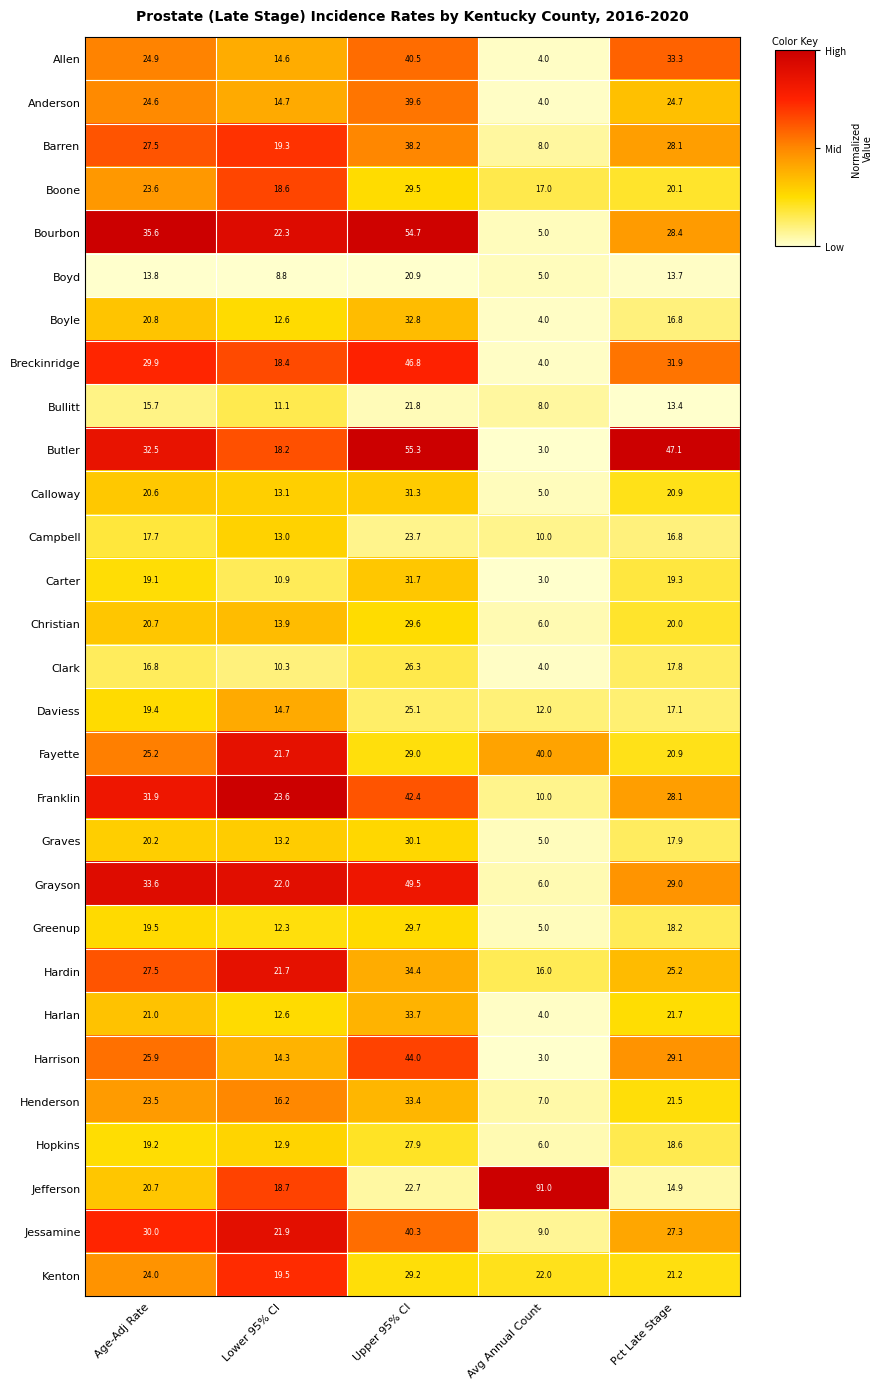

Is it true that Jefferson equals 18.7 at Lower 95% CI?

True